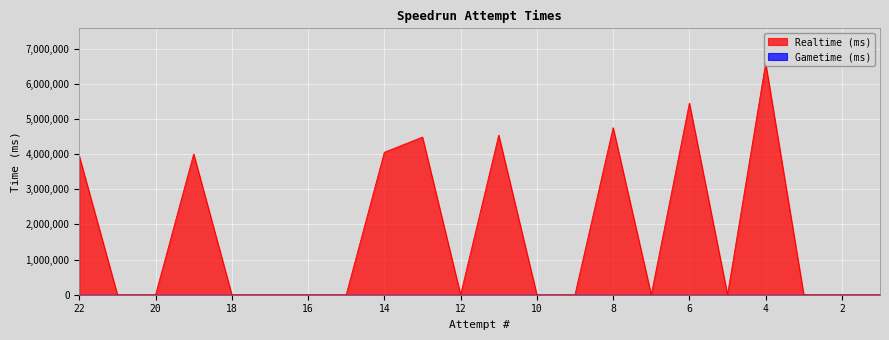

Reading right to left, list all the values displayed in this chart.

1=0	2=0	3=0	4=6590312	5=0	6=5451542	7=0	8=4754129	9=0	10=0	11=4540811	12=0	13=4485126	14=4054128	15=0	16=0	17=0	18=0	19=4005031	20=0	21=0	22=3942904